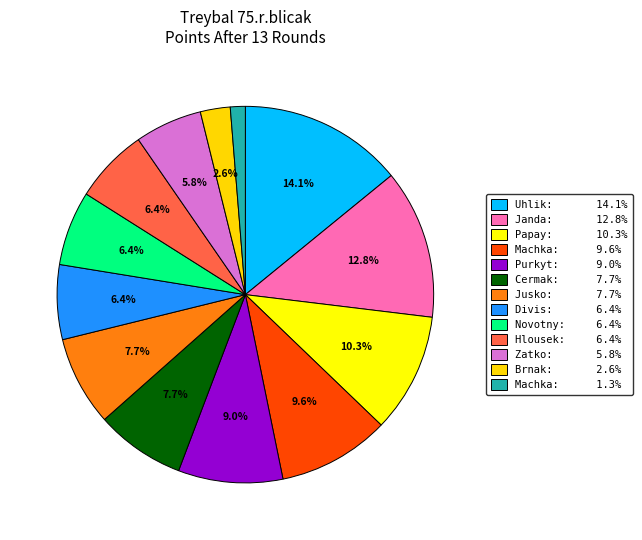

Does any single category account for the majority?

No